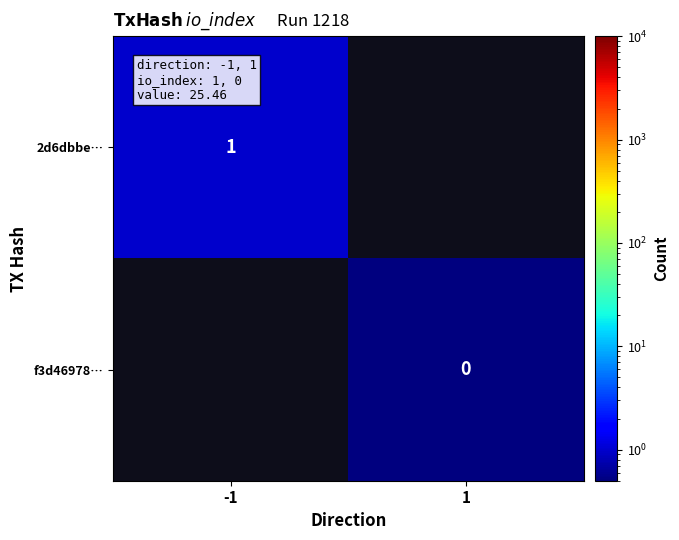

Is the value of 2d6dbbe… at -1 greater than the value of f3d46978… at 1?

Yes